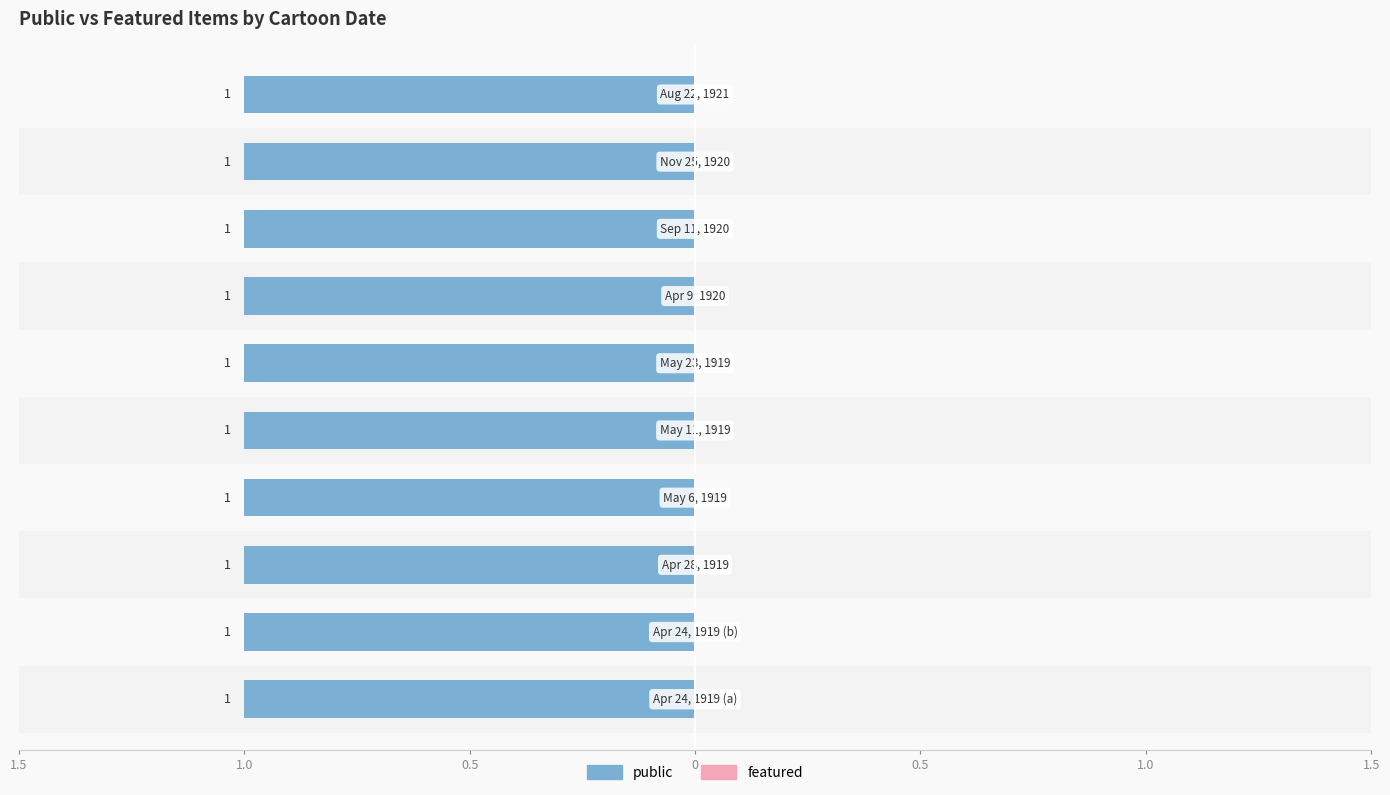

How many groups of bars are there?

10